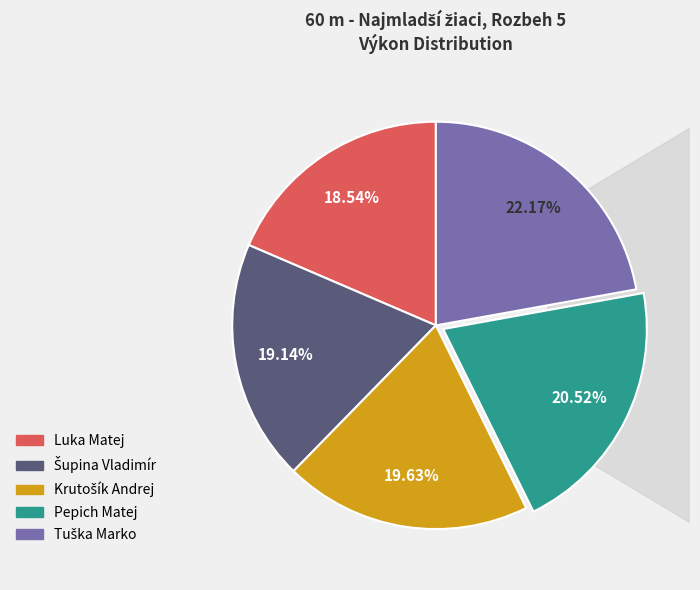

What percentage is the Krutošík Andrej slice, to the nearest percent?

20%